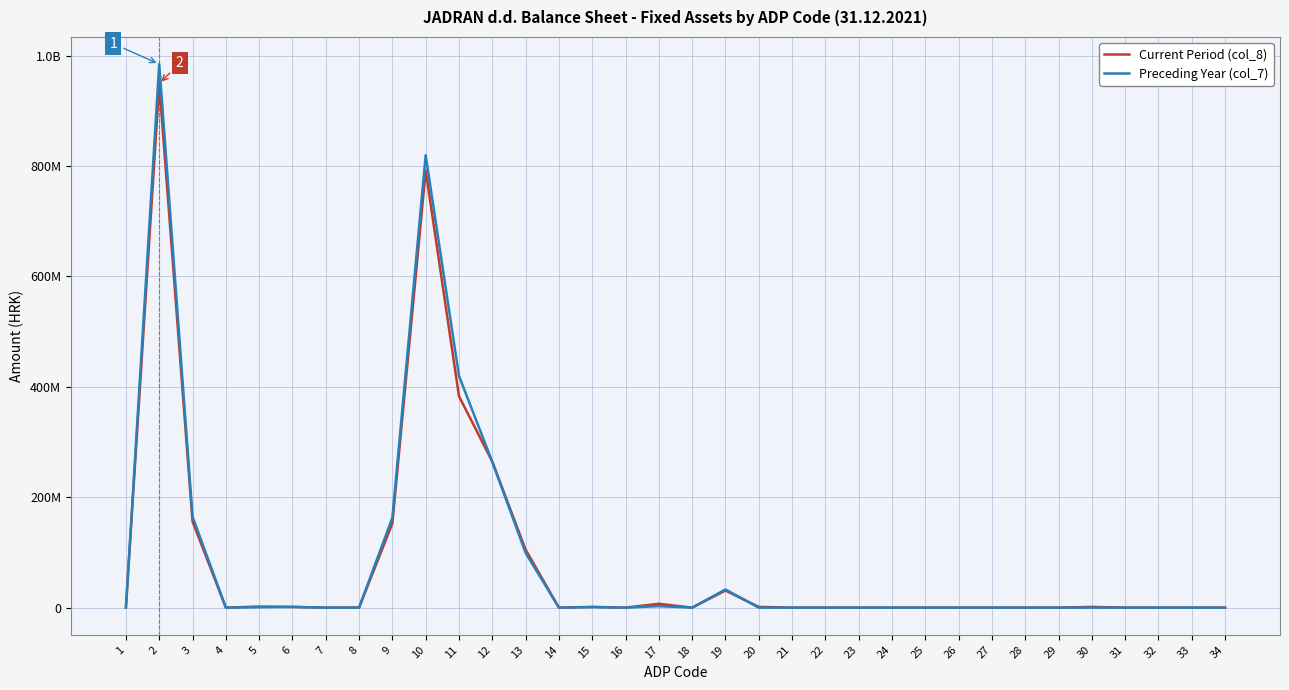

What is the sum of all Current Period (col_8) values?

2847511878